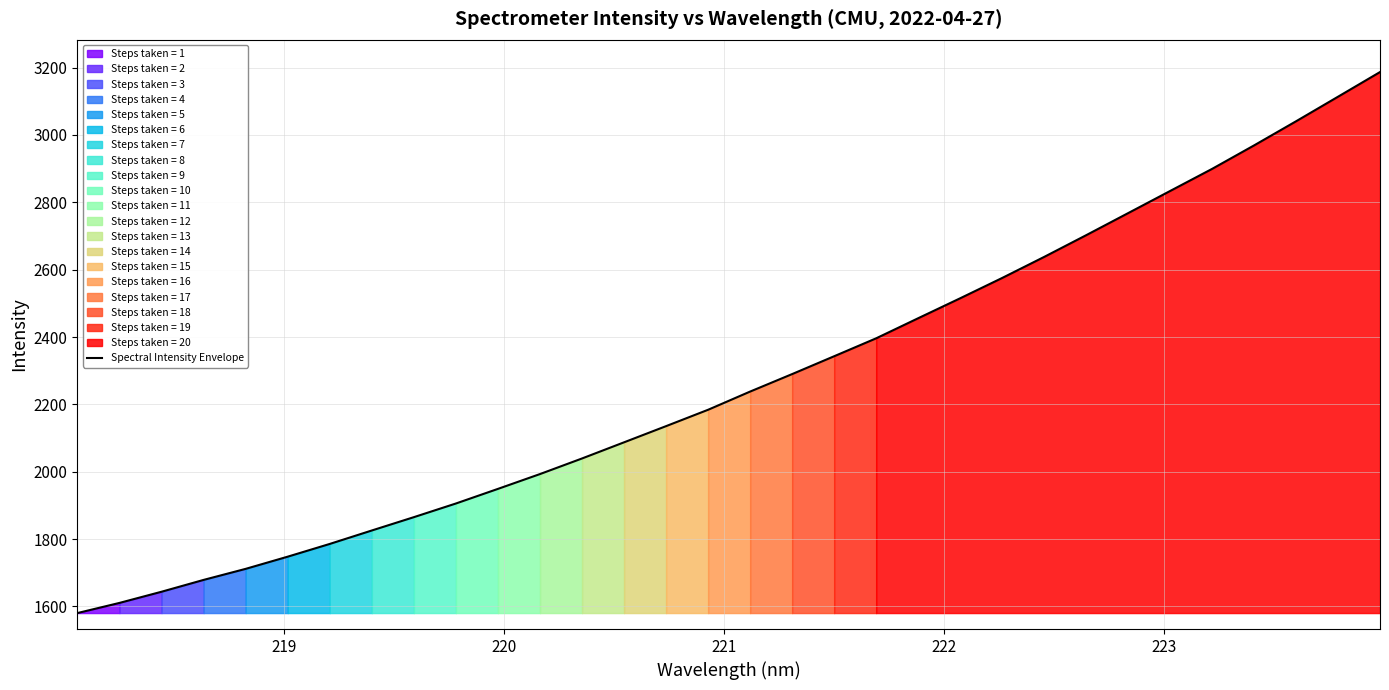

What is the sum of all values?

72708.8